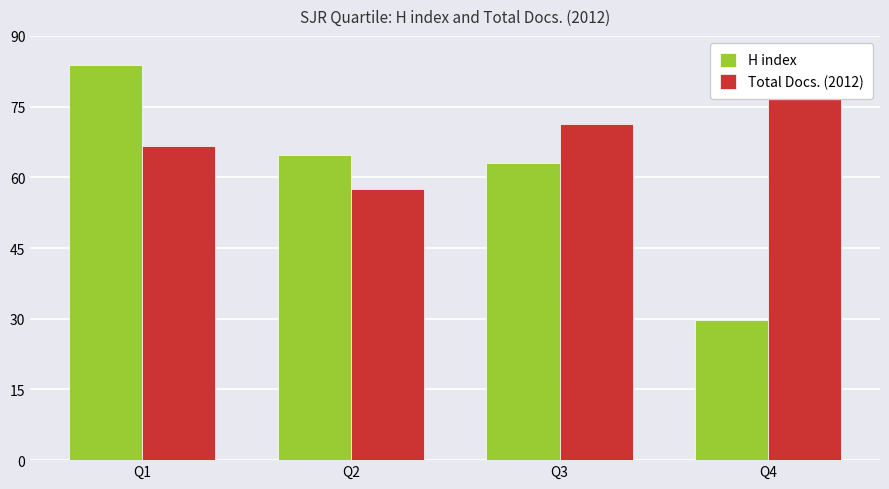

Rank the categories by Total Docs. (2012) value from highest to lowest.

Q4, Q3, Q1, Q2